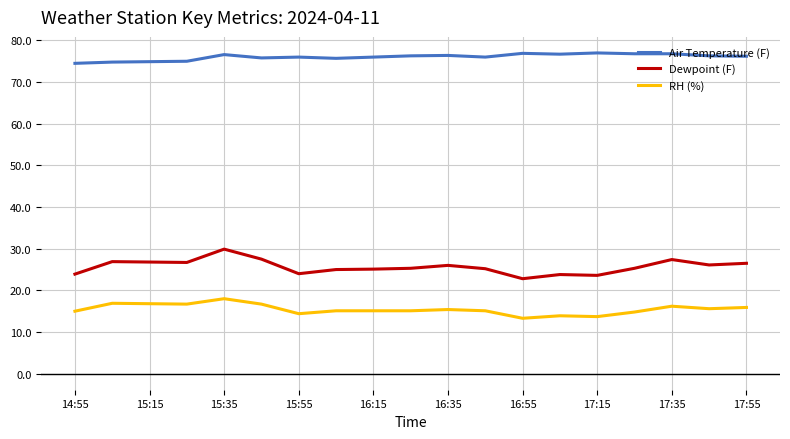

True or false: RH (%) and Air Temperature (F) cross at least once.

False